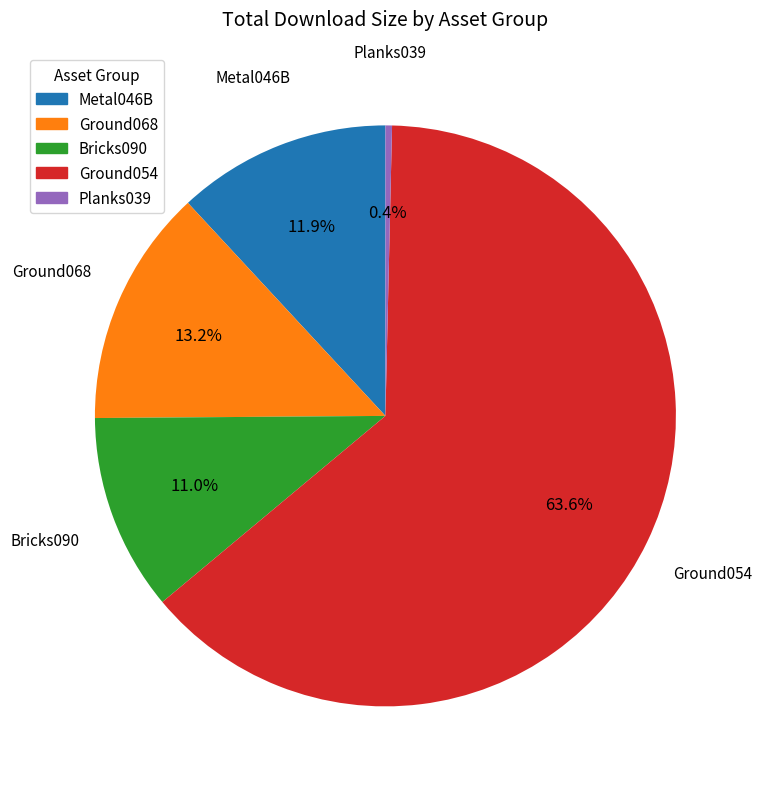

Combined, do Bricks090 and Ground068 account for over 50%?

No